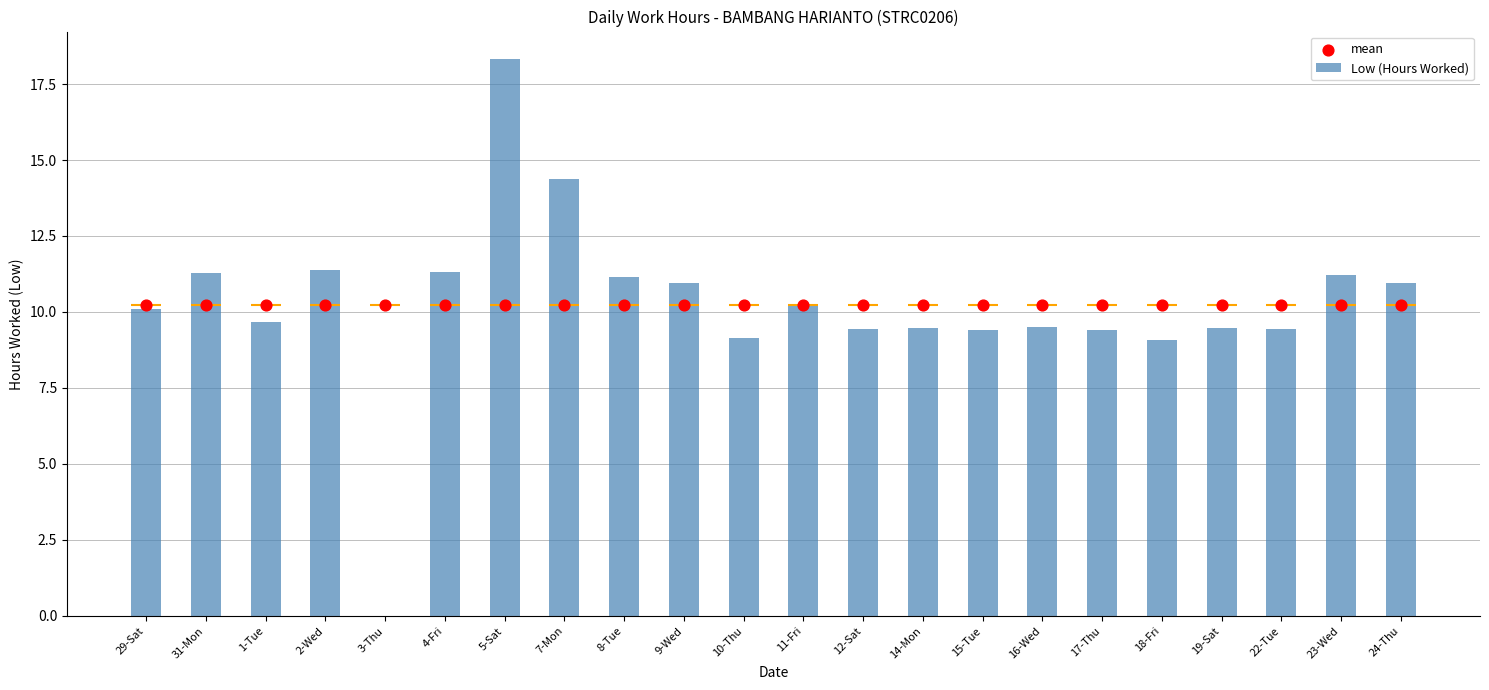

Which series has the largest total across all categories?

Low (Hours Worked)